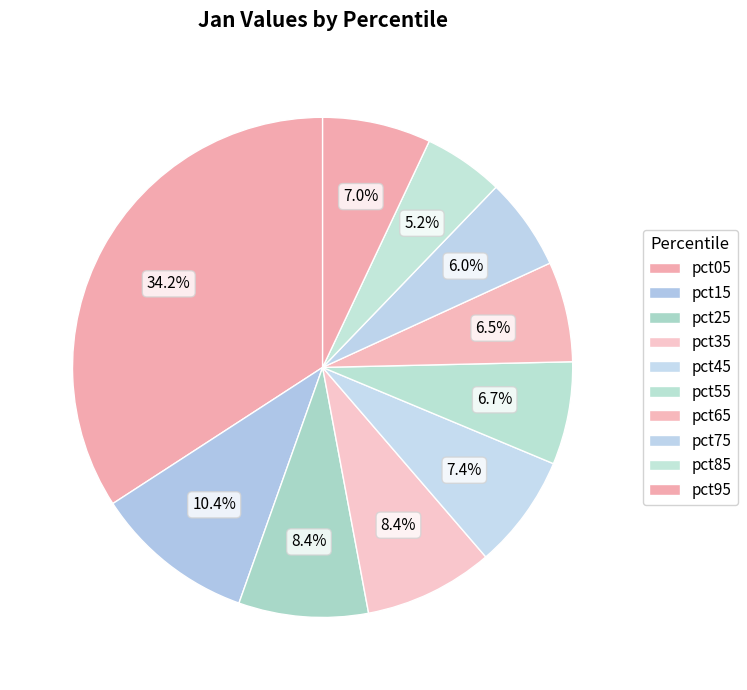

Between pct05 and pct55, which is larger?

pct05